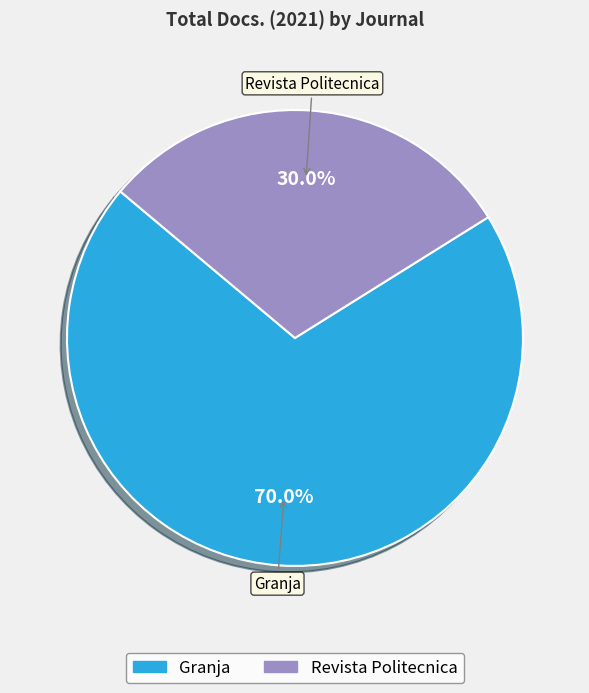

To the nearest percent, what is the average slice percentage?

50%